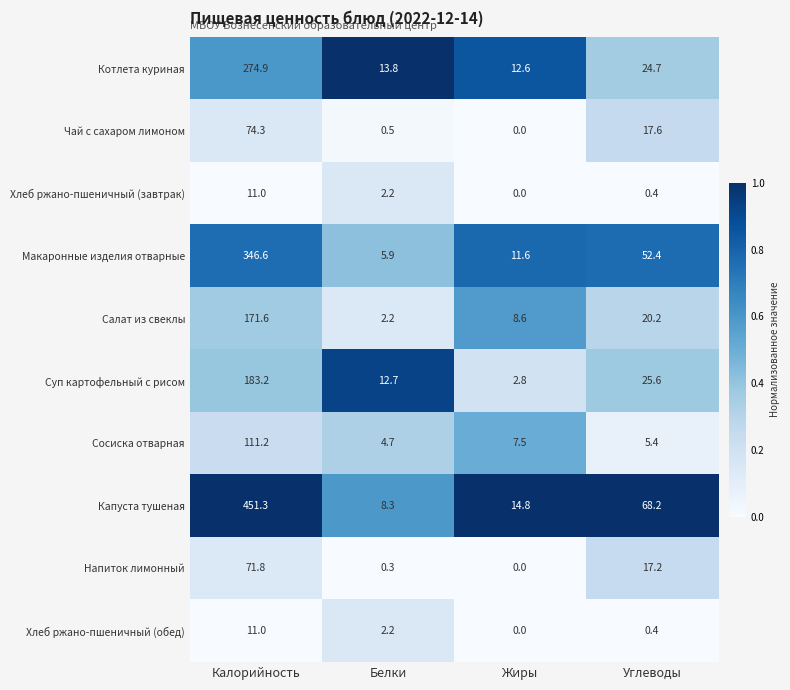

Which category has the lowest value in the Чай с сахаром лимоном series?

Жиры